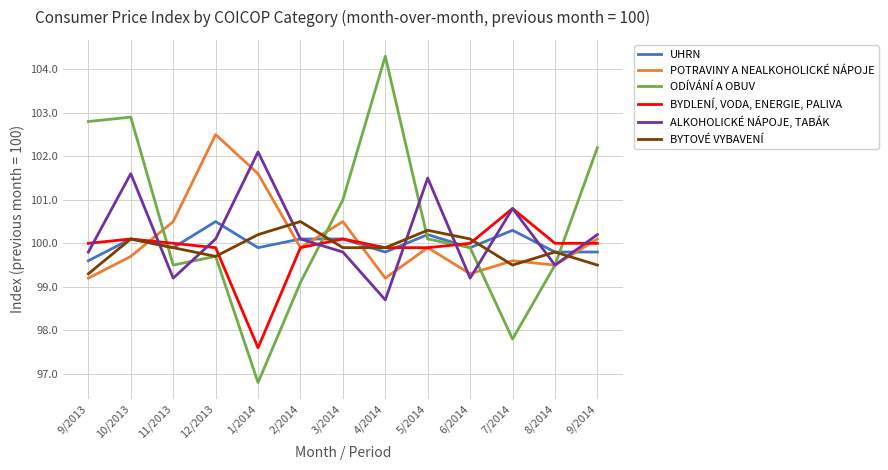

What is the maximum value shown in the chart?

104.3